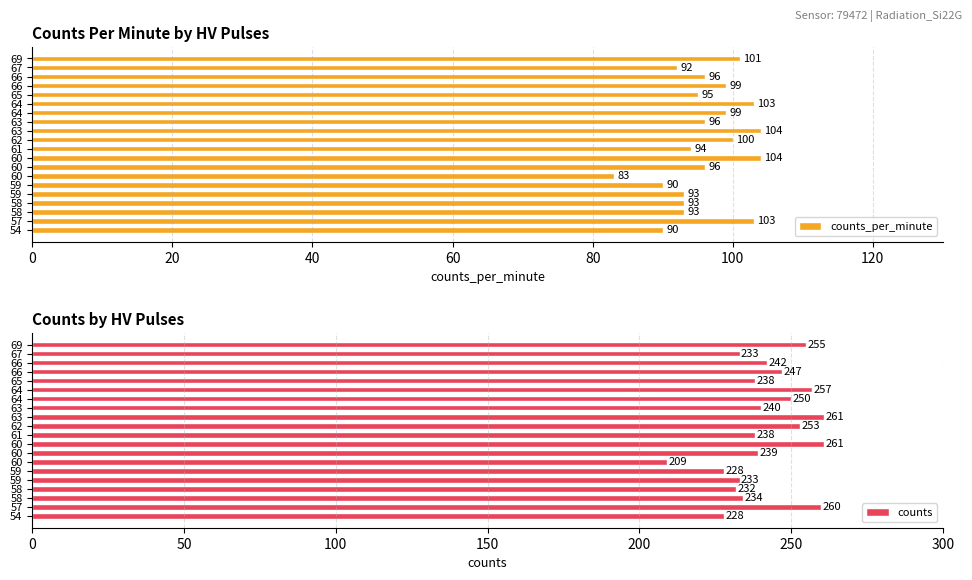

True or false: counts_per_minute has a value of 155 at 58.

False